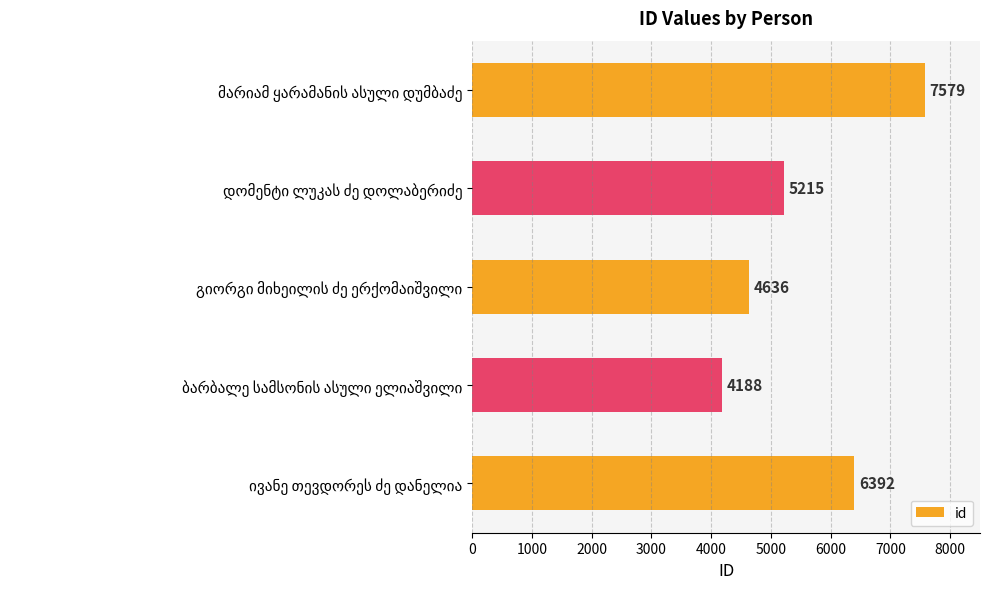

What is the difference between the maximum and minimum values?

3391